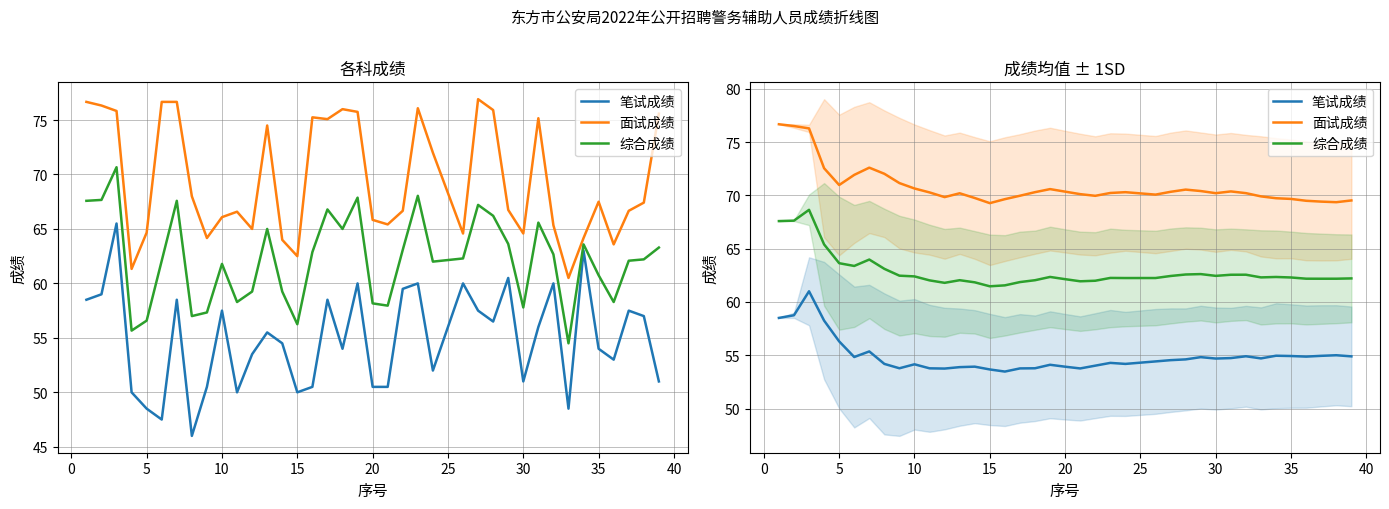

Which series has the widest spread of values?

笔试成绩